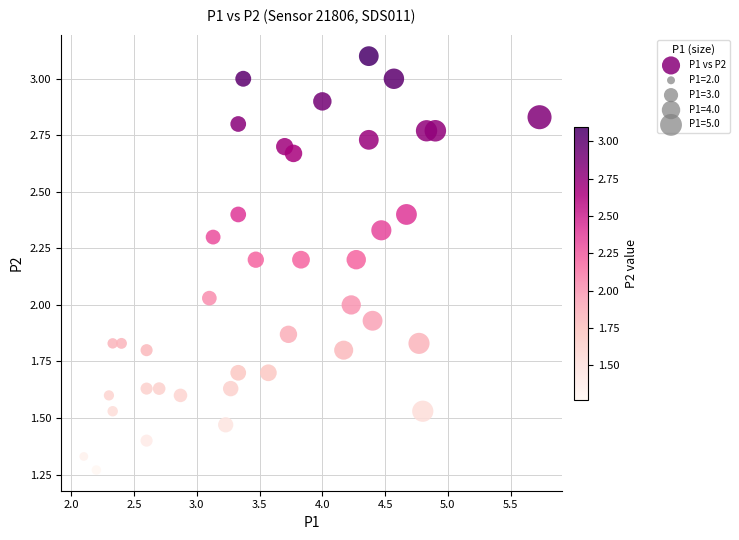

What is the range of X values (max minus min)?

3.6